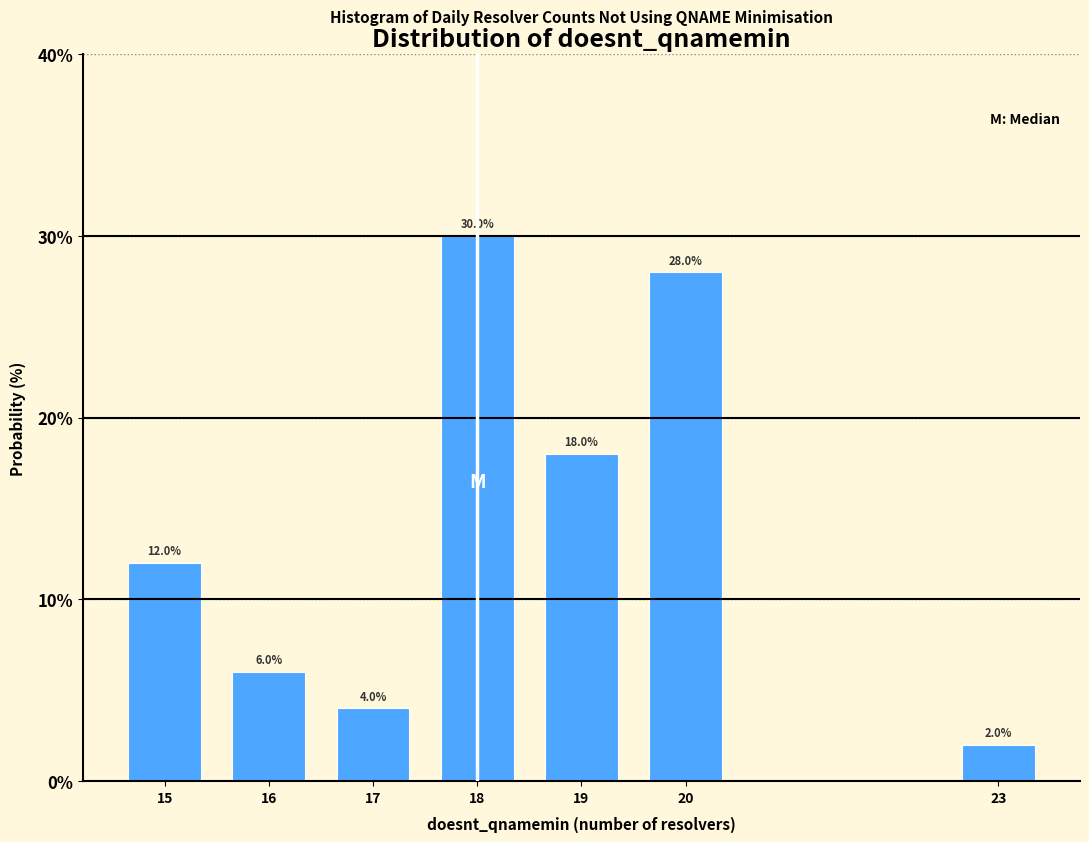

Reading left to right, what are all the values shown in this chart?

15=12.0	16=6.0	17=4.0	18=30.0	19=18.0	20=28.0	23=2.0